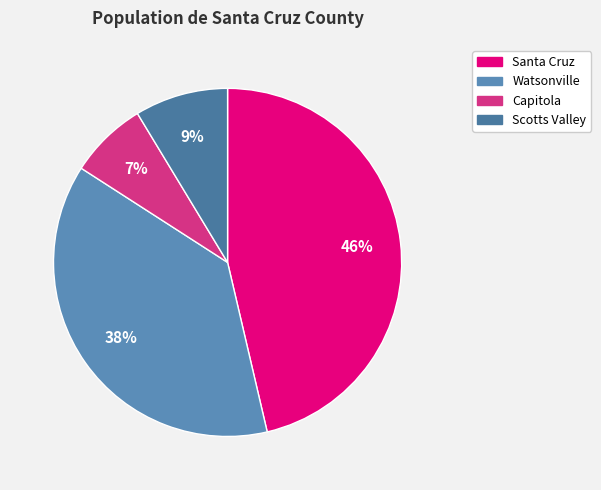

To the nearest percent, what portion does Watsonville represent?

38%